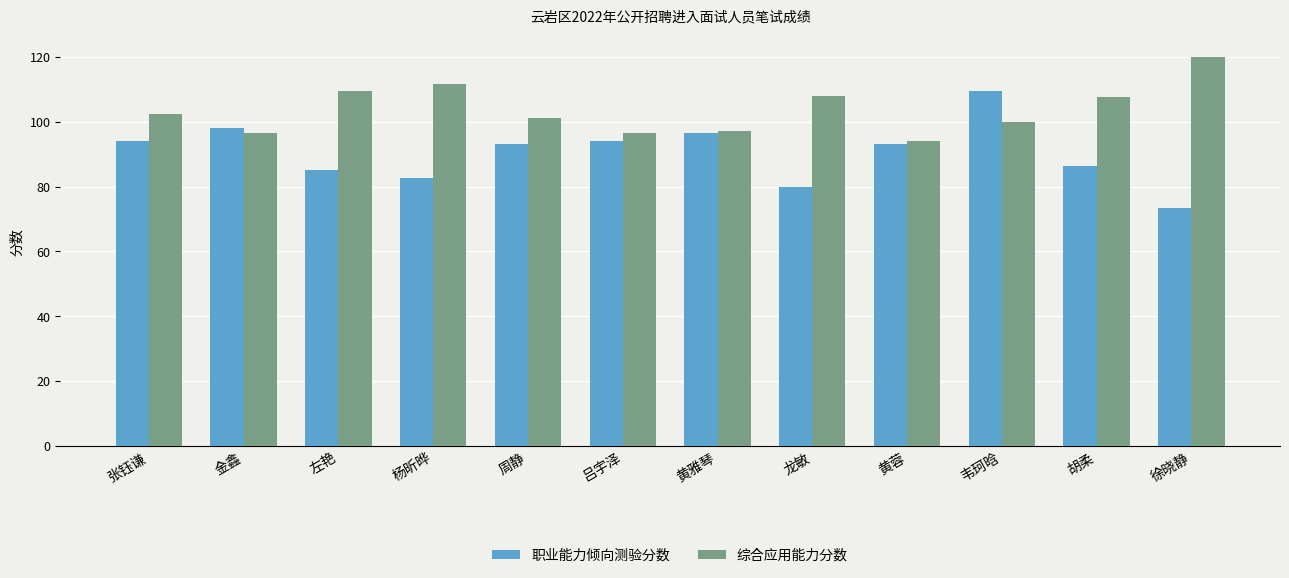

What is the sum of the 综合应用能力分数 values at 杨昕晔 and 吕宇泽?

208.0